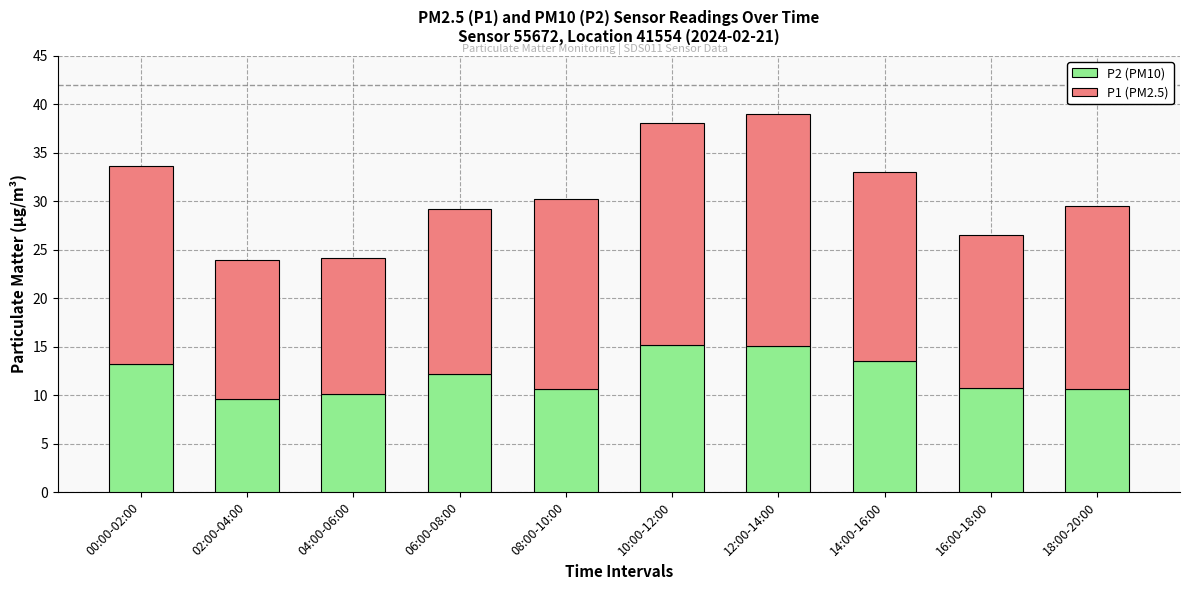

What is the minimum value for P2 (PM10)?

9.7